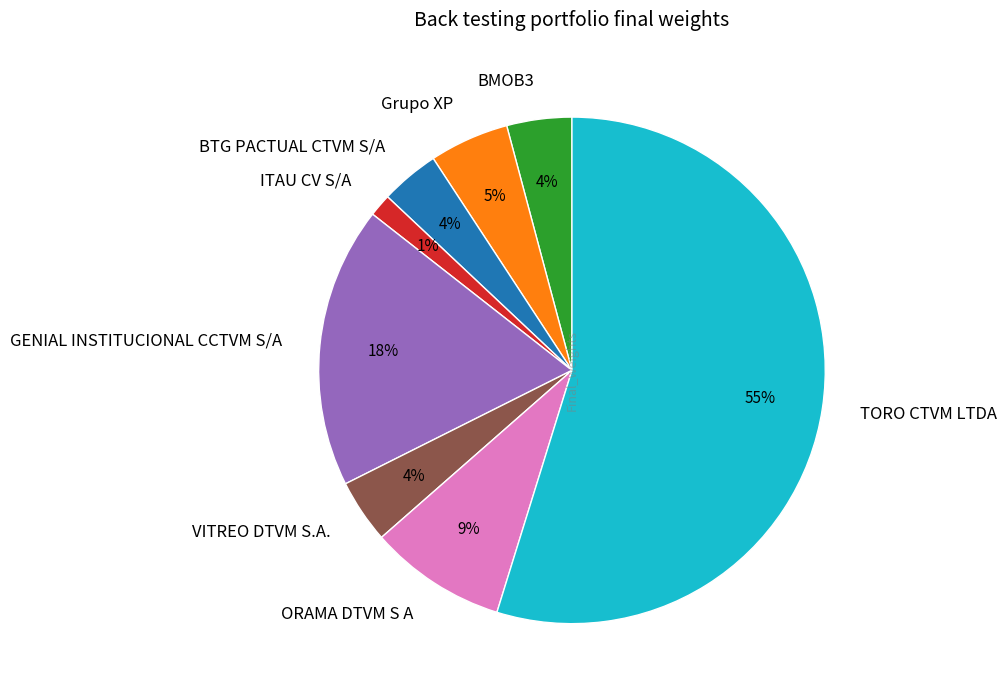

Which slice is the largest?

TORO CTVM LTDA